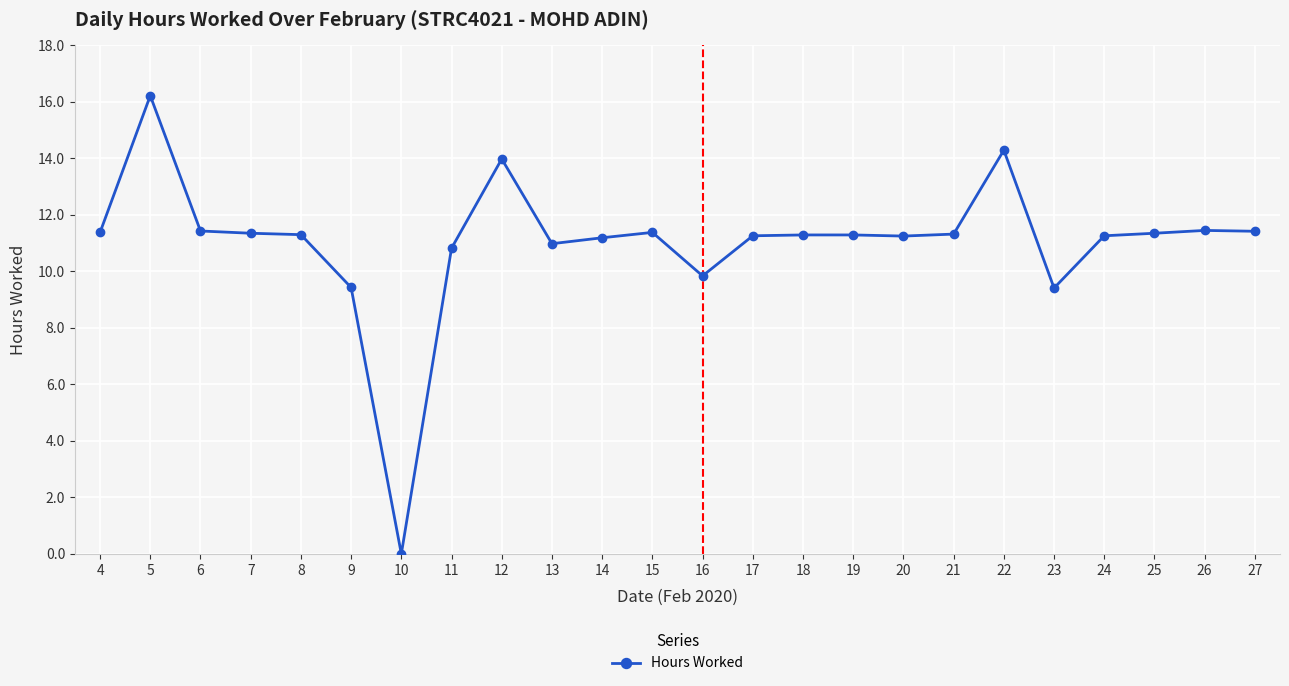

Which has a higher value, 12 or 20?

12